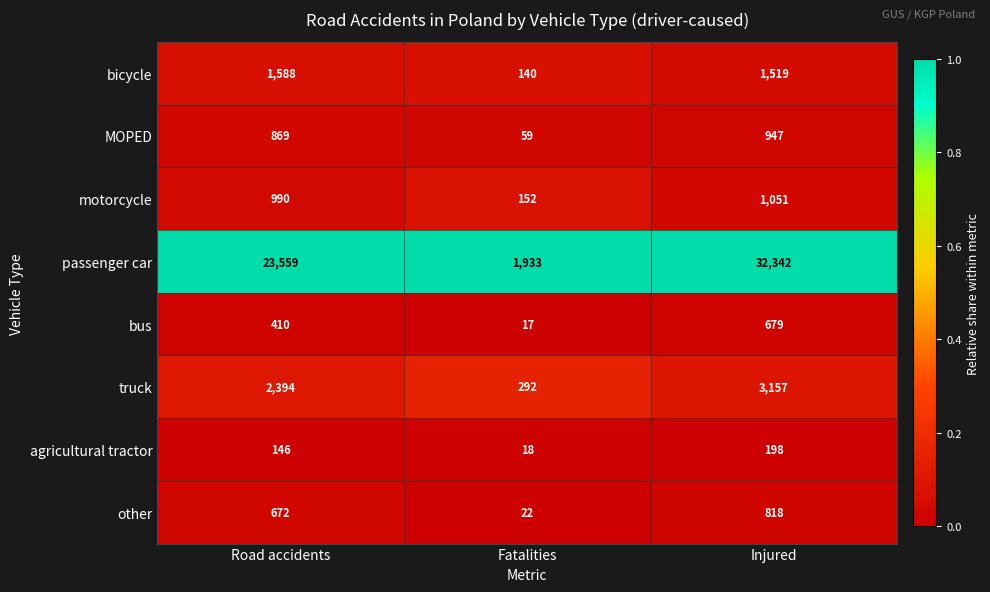

Which series changed the most between Road accidents and Fatalities?

passenger car